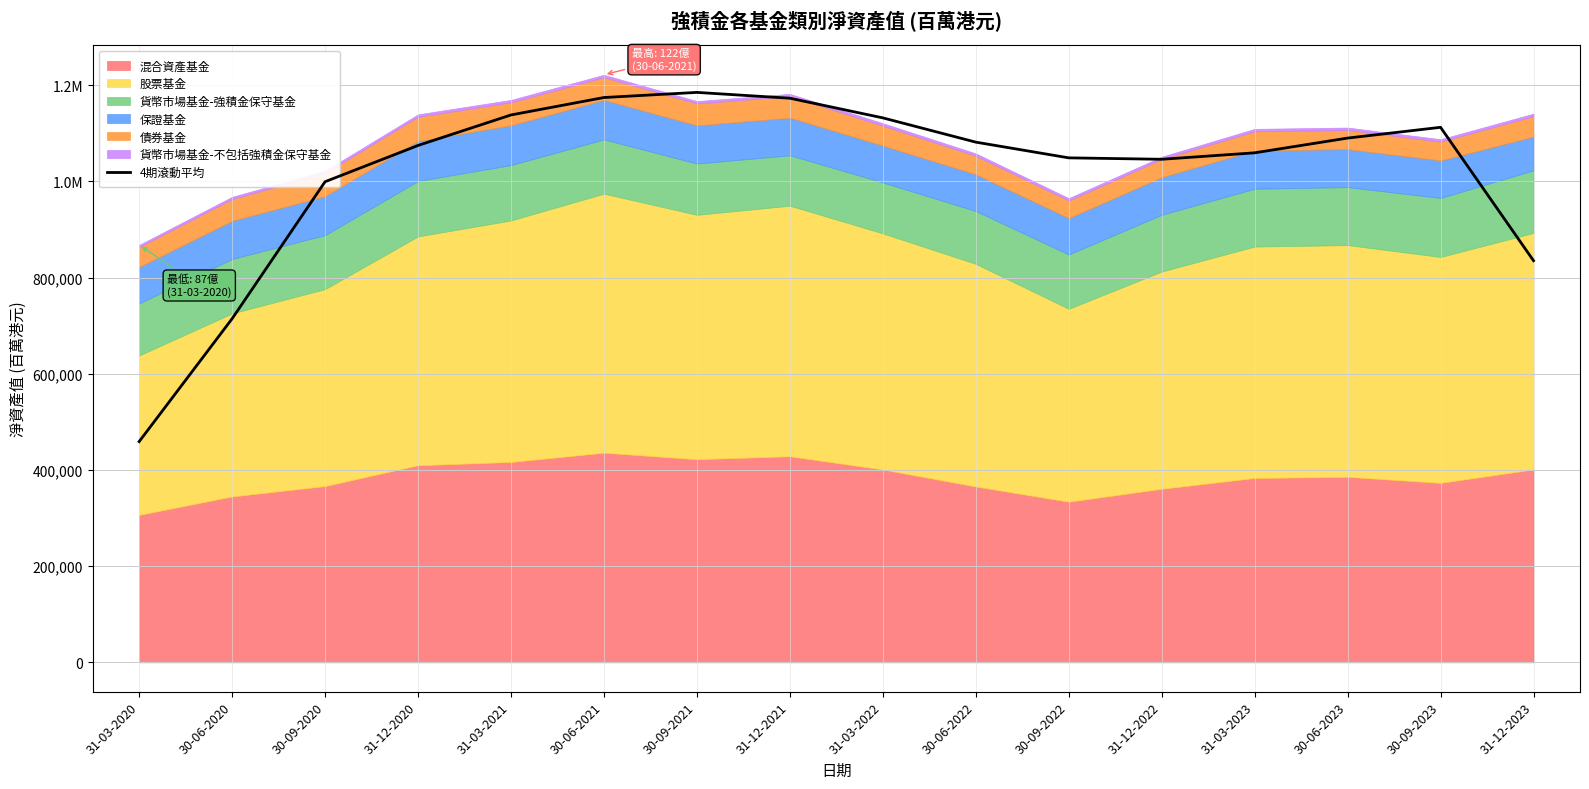

What is the label of the 11th point from the right?

30-06-2021